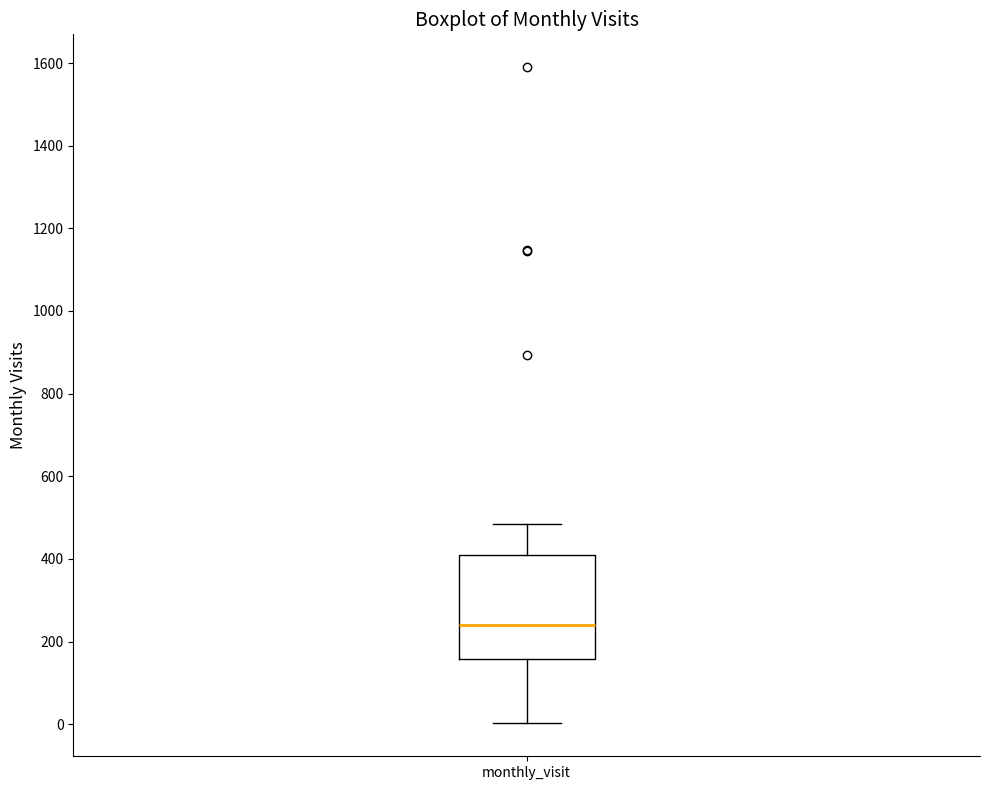

Transcribe this box plot: give where the median line is, the range the box spans, and where the two whiskers end, as read against the y-axis. The values are not printed on the chart, so give them approximately, as read against the axis.

median 240, box 160 to 420, whiskers 0 to 480